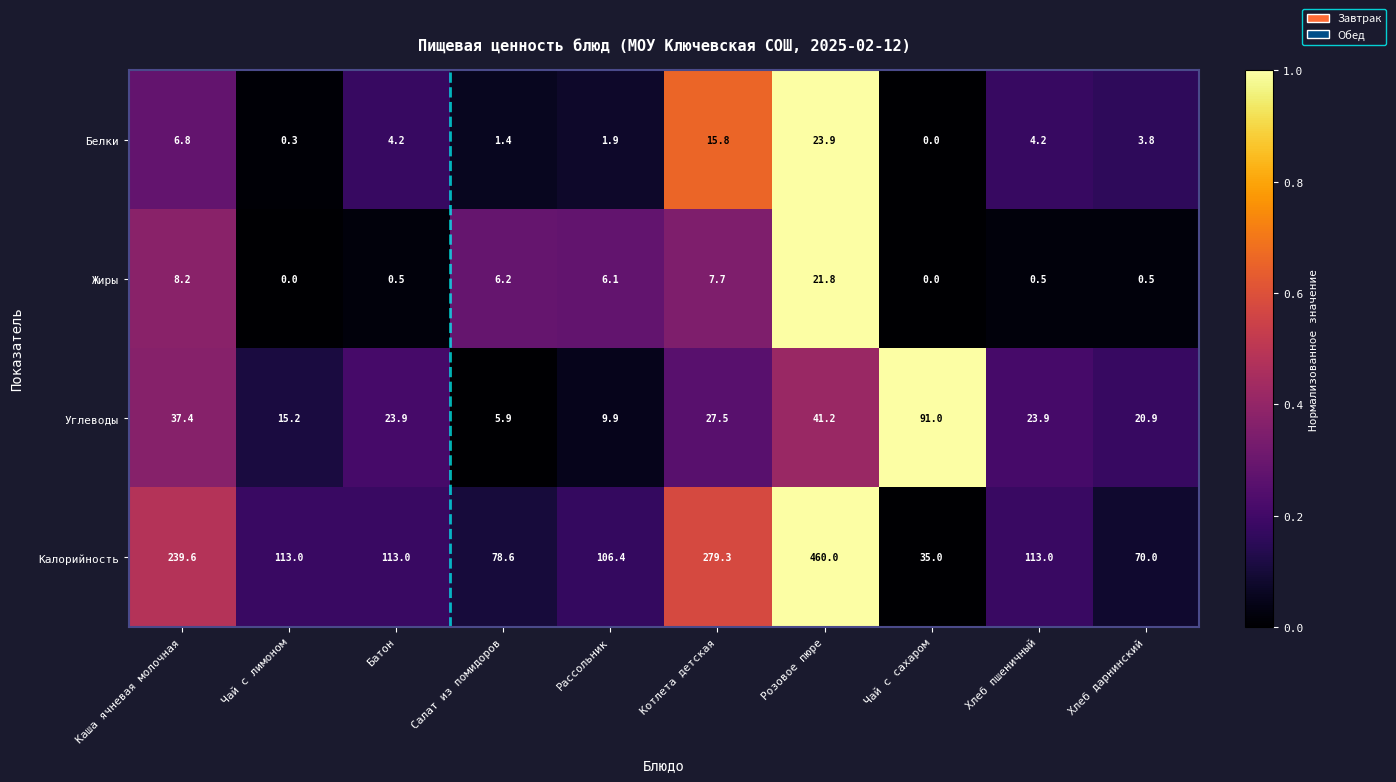

List the series in order of their peak value, lowest first.

Жиры, Белки, Углеводы, Калорийность